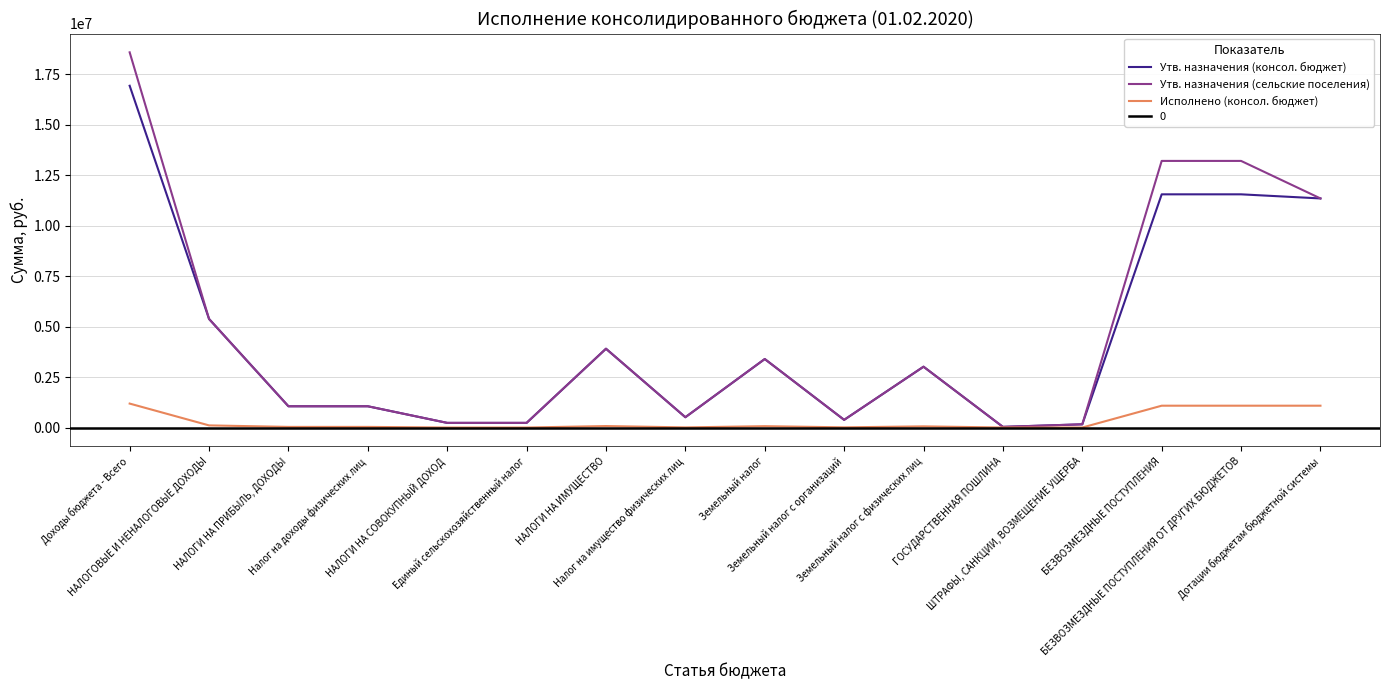

Which series has the widest spread of values?

Утв. назначения (сельские поселения)